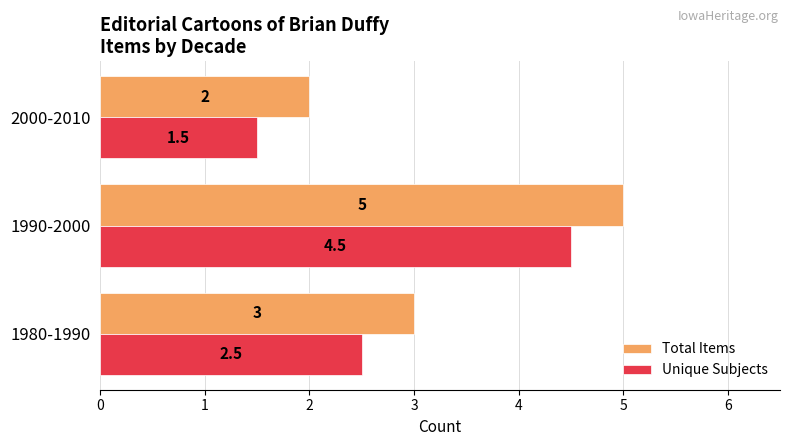

List the series in order of their overall mean, highest first.

Total Items, Unique Subjects